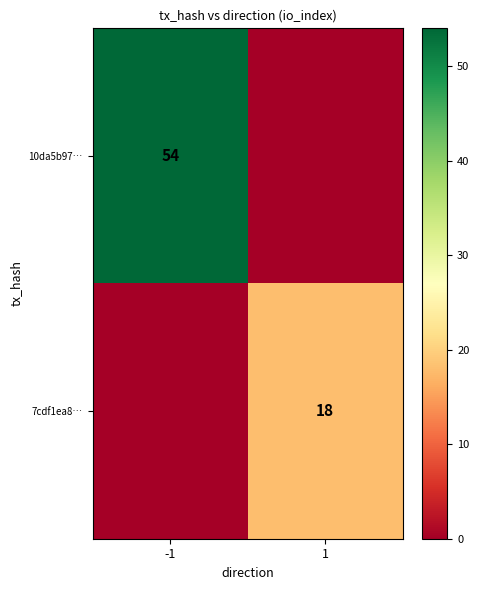

Is the value of 7cdf1ea8… at 1 greater than the value of 10da5b97… at -1?

No